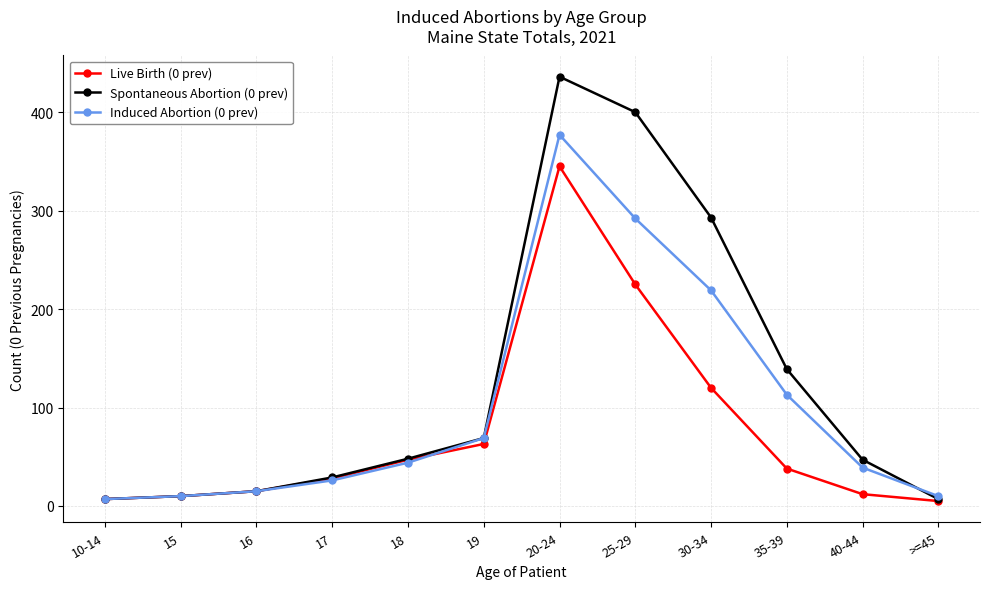

Is the value of Live Birth (0 prev) at 20-24 greater than the value of Spontaneous Abortion (0 prev) at 30-34?

Yes